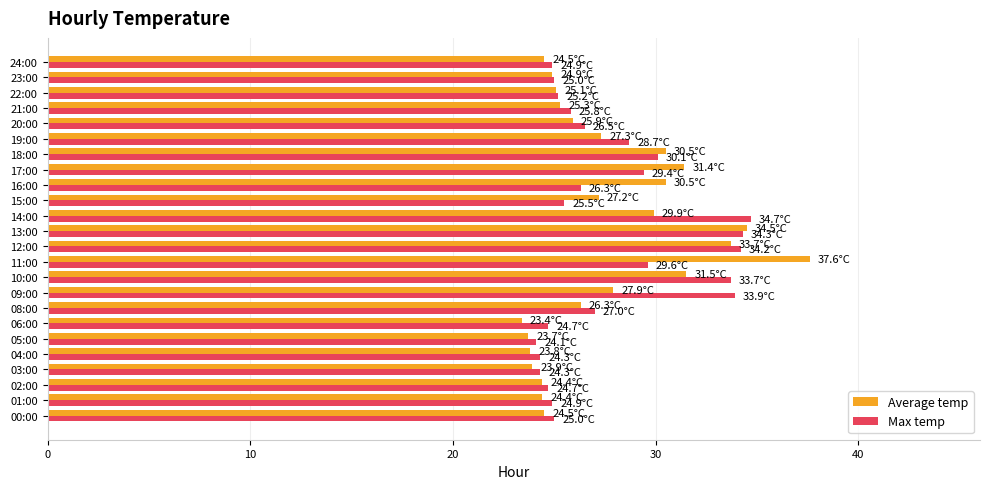

What is the total value across all series at 18:00?

60.6